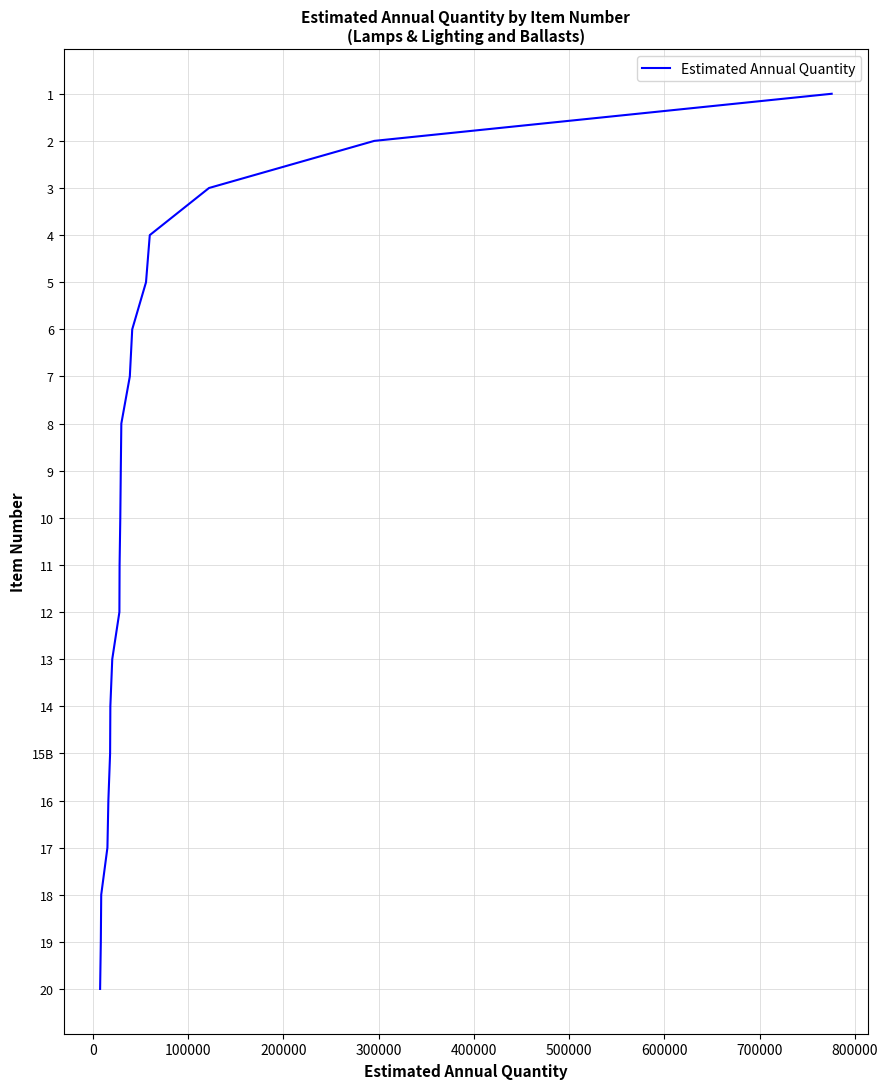

How many values are below 10?

10